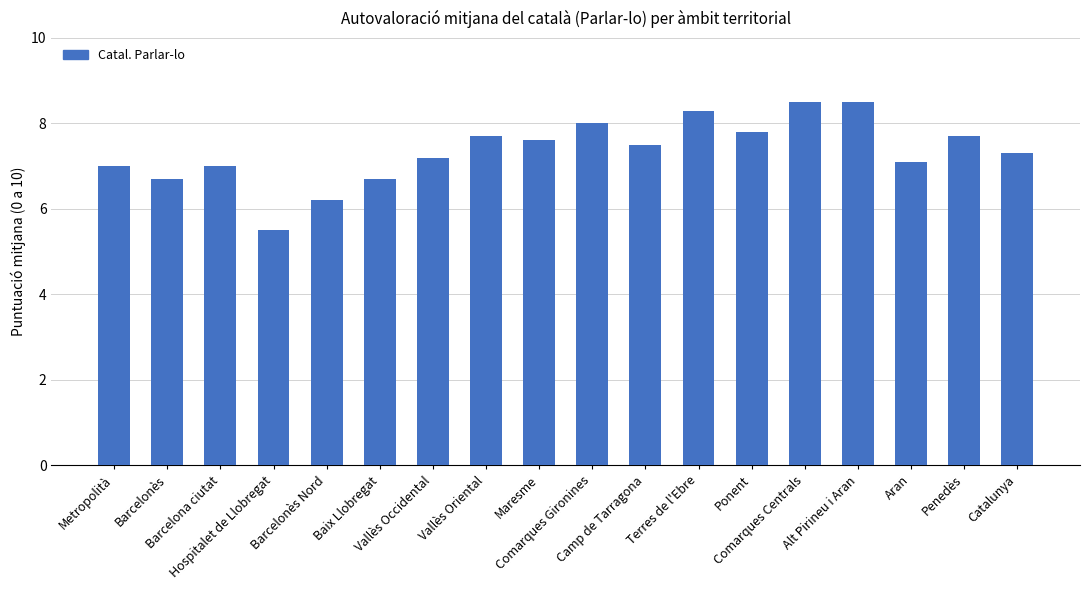

Which label corresponds to the smallest value in the chart?

Hospitalet de Llobregat